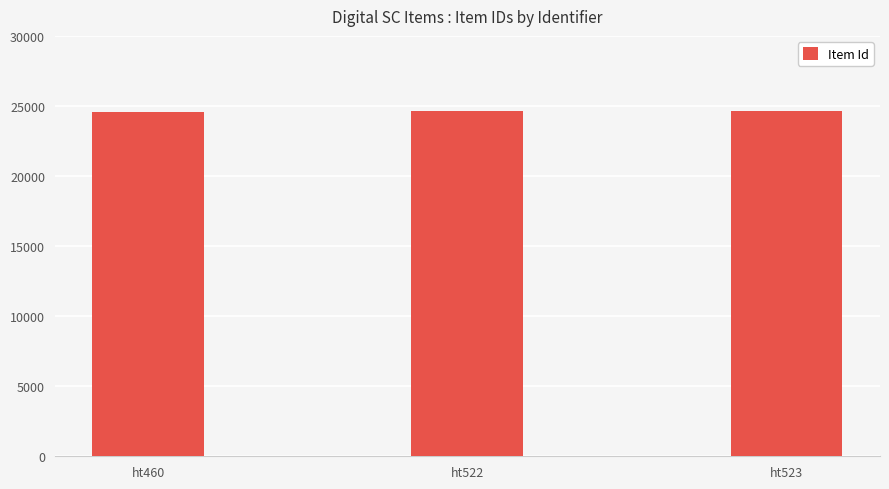

What is the difference between the maximum and minimum values?

63